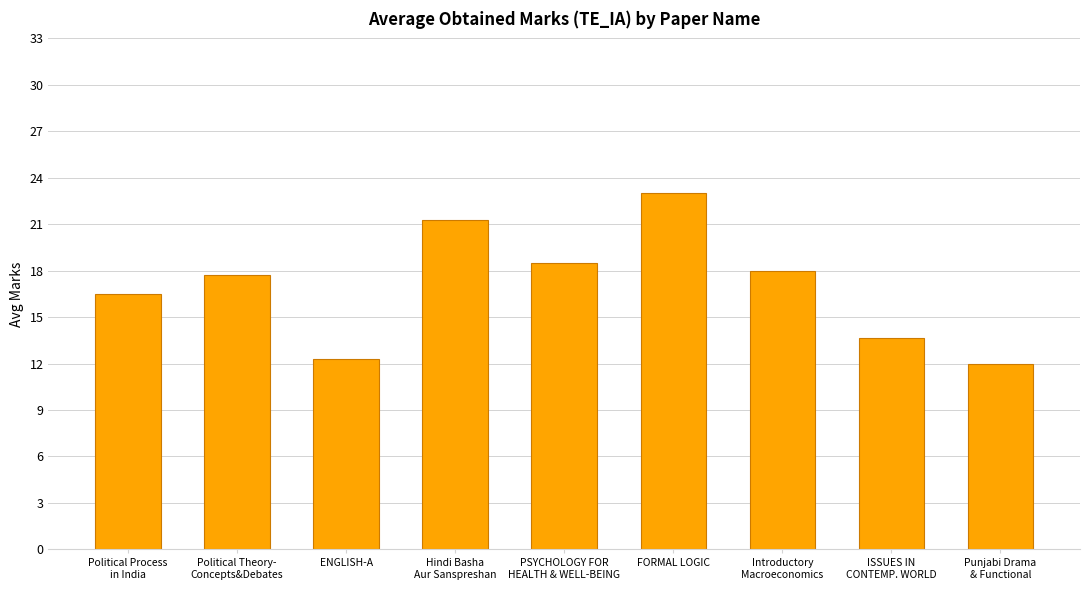

True or false: the data shows 16.5 at Political Process
in India.

True